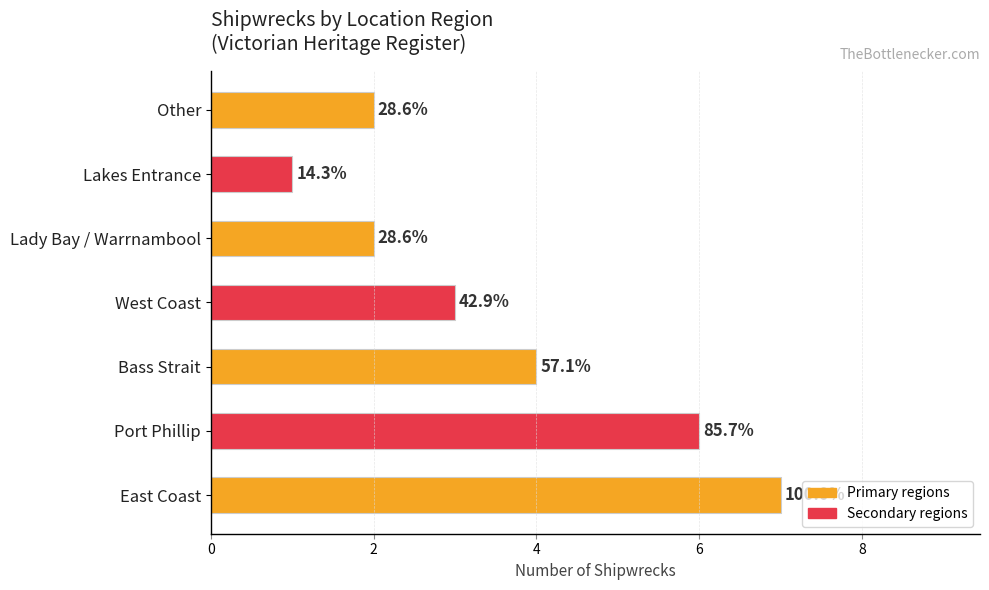

Are the bars horizontal?

Yes